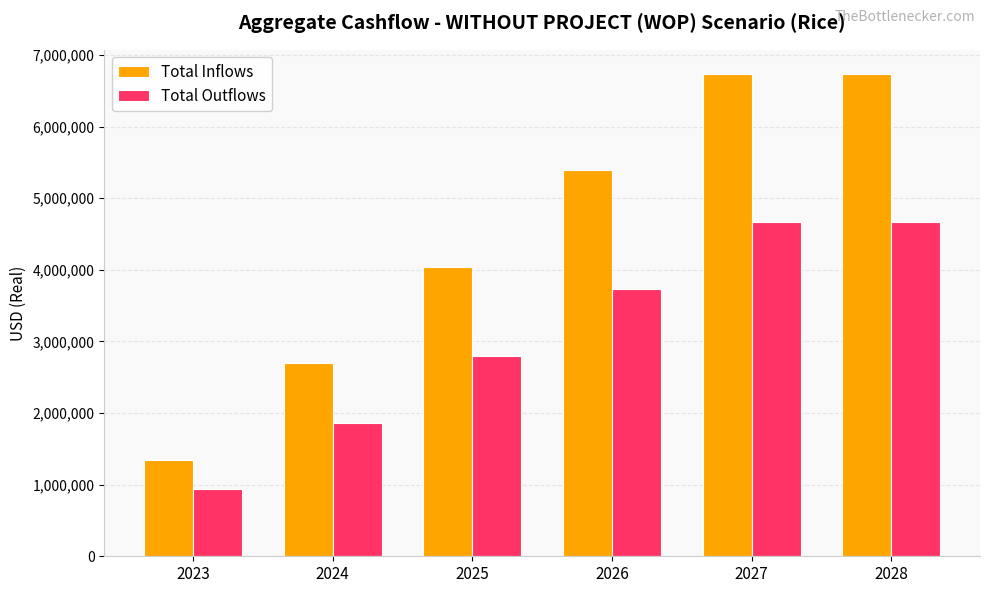

What is the sum of all Total Inflows values?

26937600